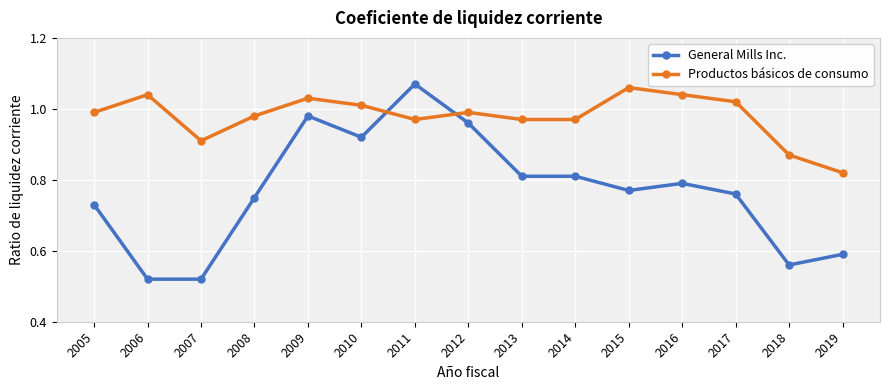

List the series in order of their overall mean, highest first.

Productos básicos de consumo, General Mills Inc.